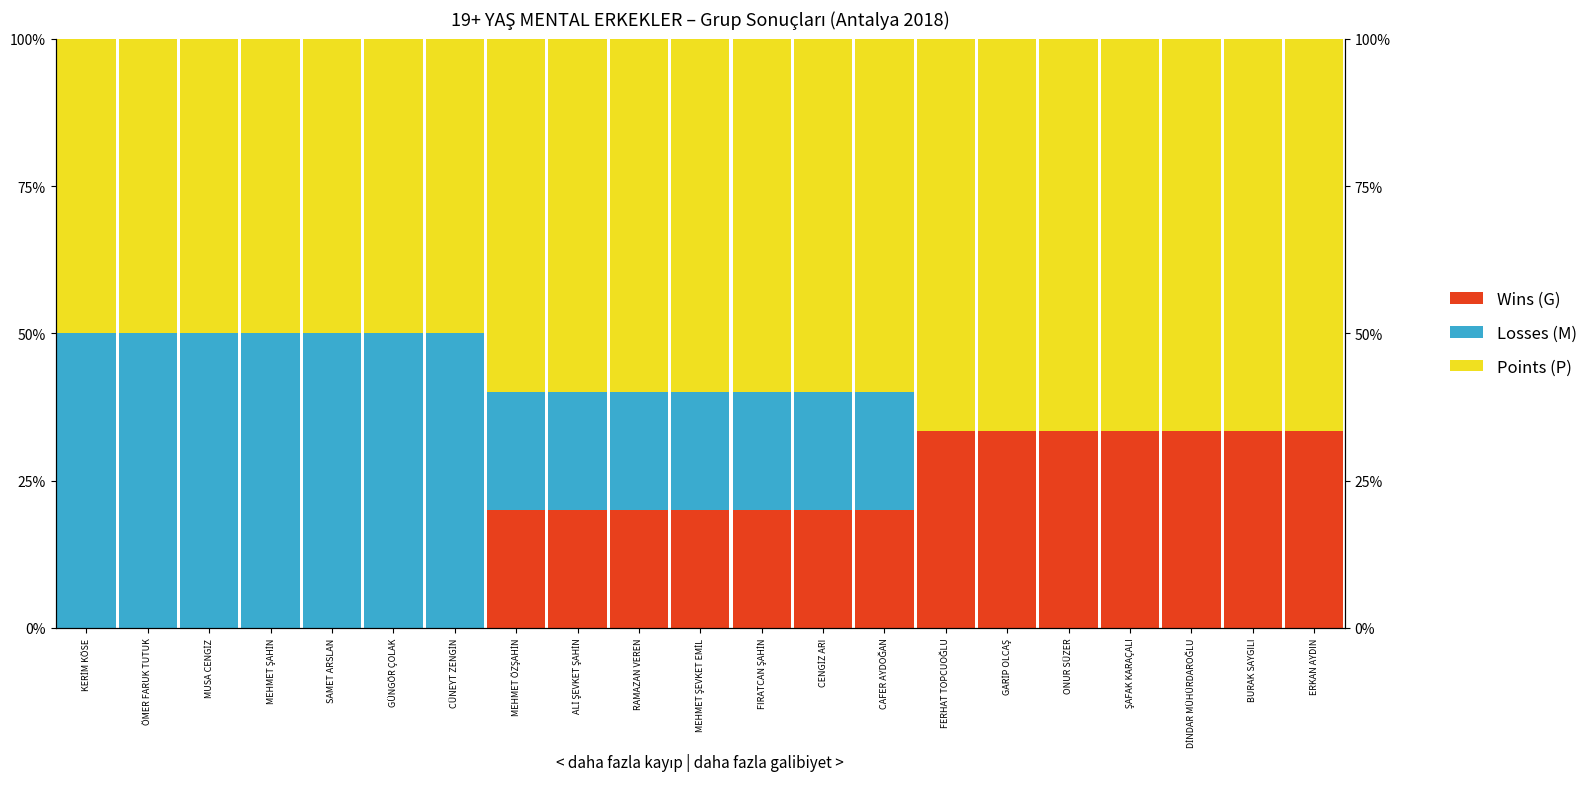

At which label does Losses (M) first exceed 20?

KERİM KÖSE